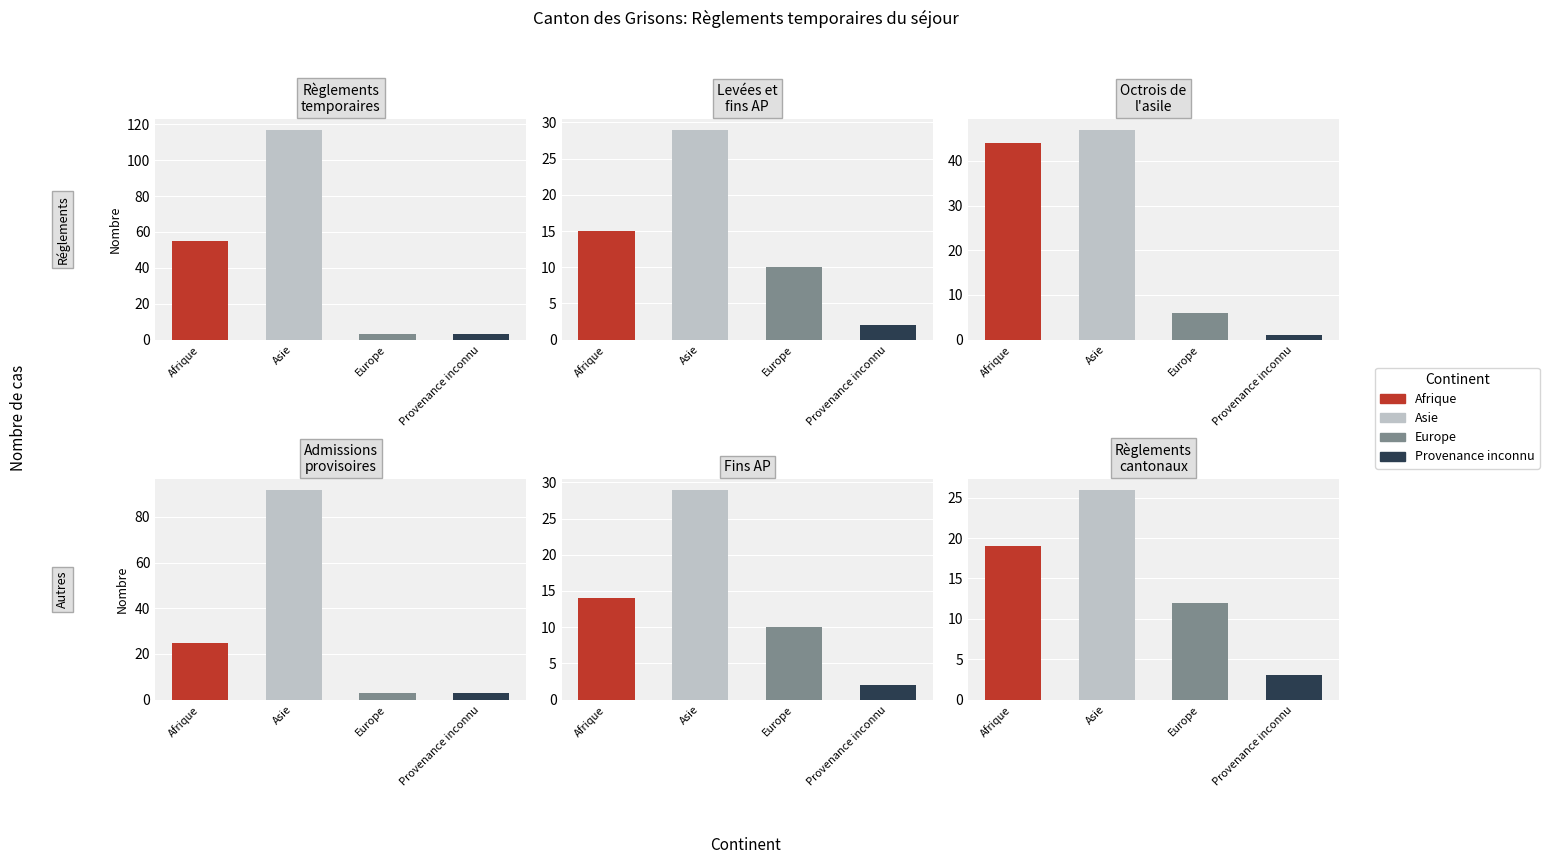

What is the value of the Octrois de l'asile (Total) bar at the 4th from the left?

1